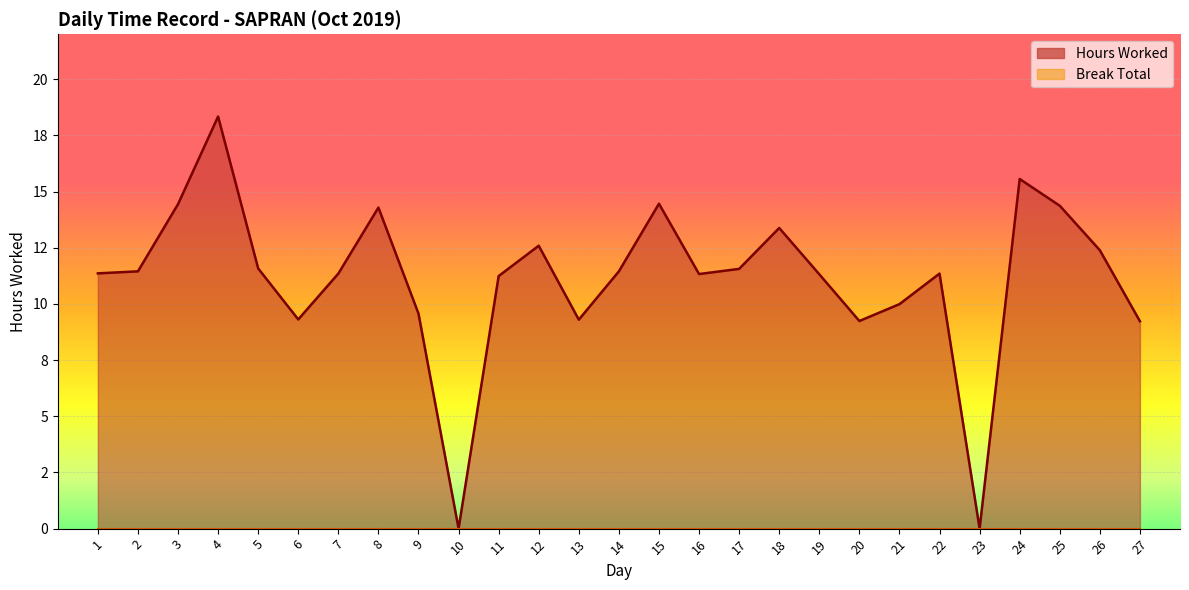

Rank the categories by value from highest to lowest.

4, 24, 15, 3, 25, 8, 18, 12, 26, 5, 17, 2, 14, 1, 7, 22, 16, 19, 11, 21, 9, 6, 13, 20, 27, 10, 23